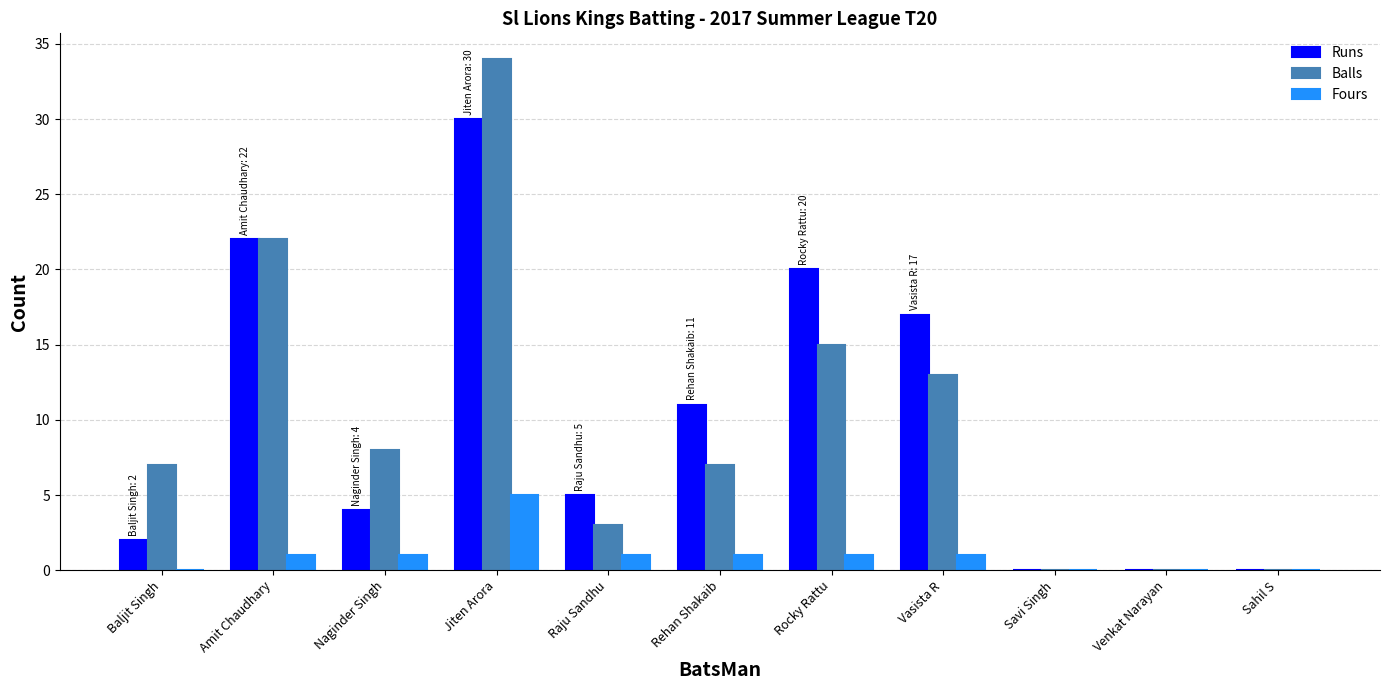

Is the value of Balls at Baljit Singh greater than the value of Fours at Rocky Rattu?

Yes